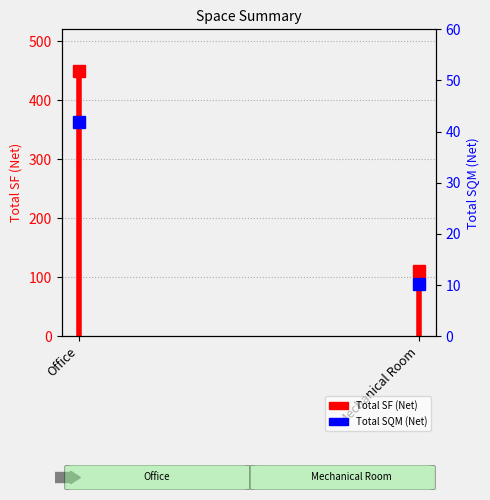

Is this an area chart (filled region under the line)?

No